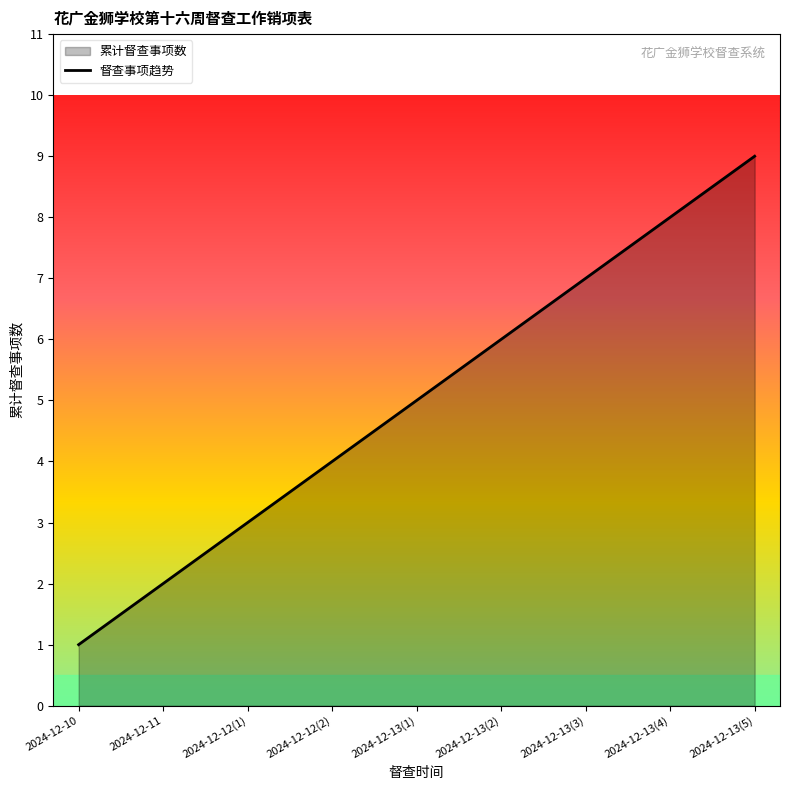

What is the maximum value shown in the chart?

9